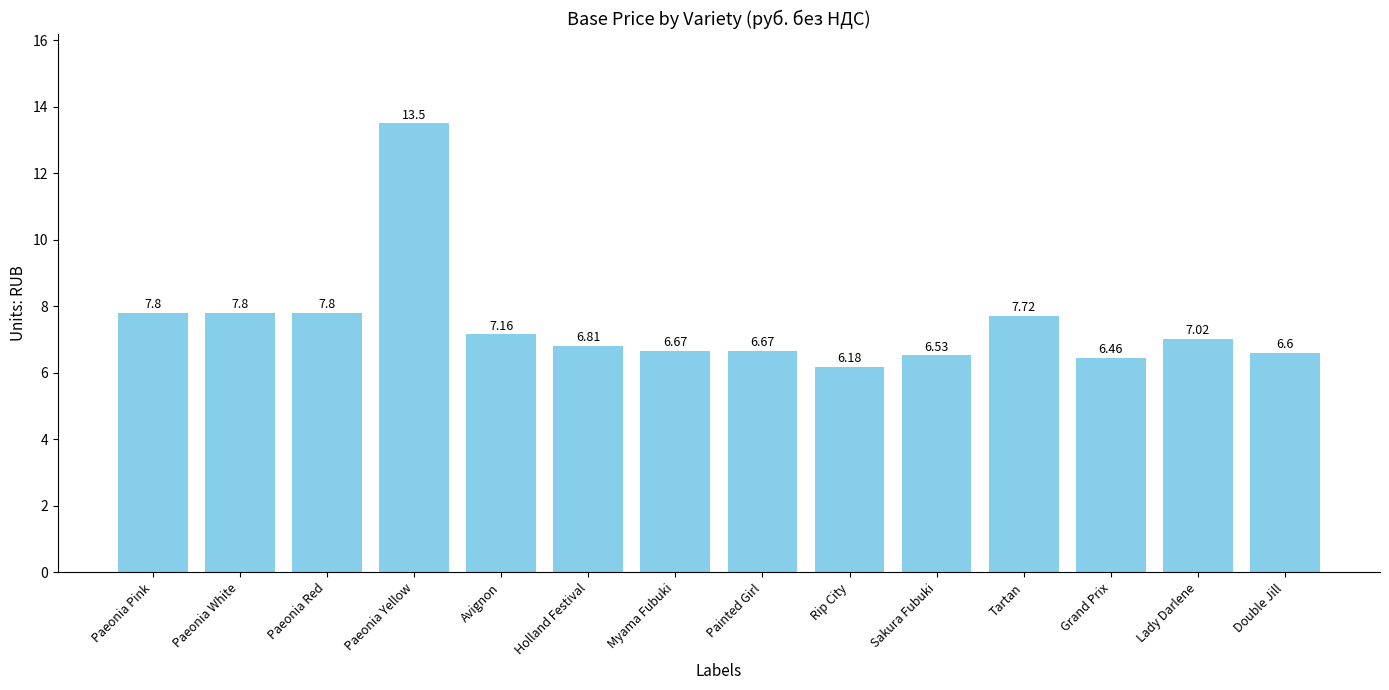

The value at Myama Fubuki is 2.1. True or false?

False